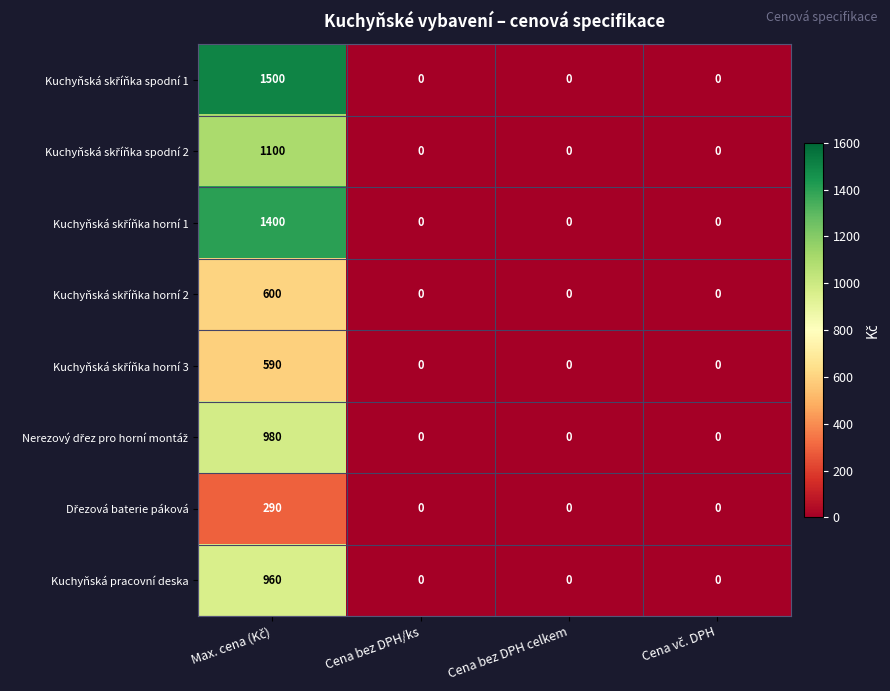

Which label corresponds to the largest value in the chart?

Max. cena (Kč)